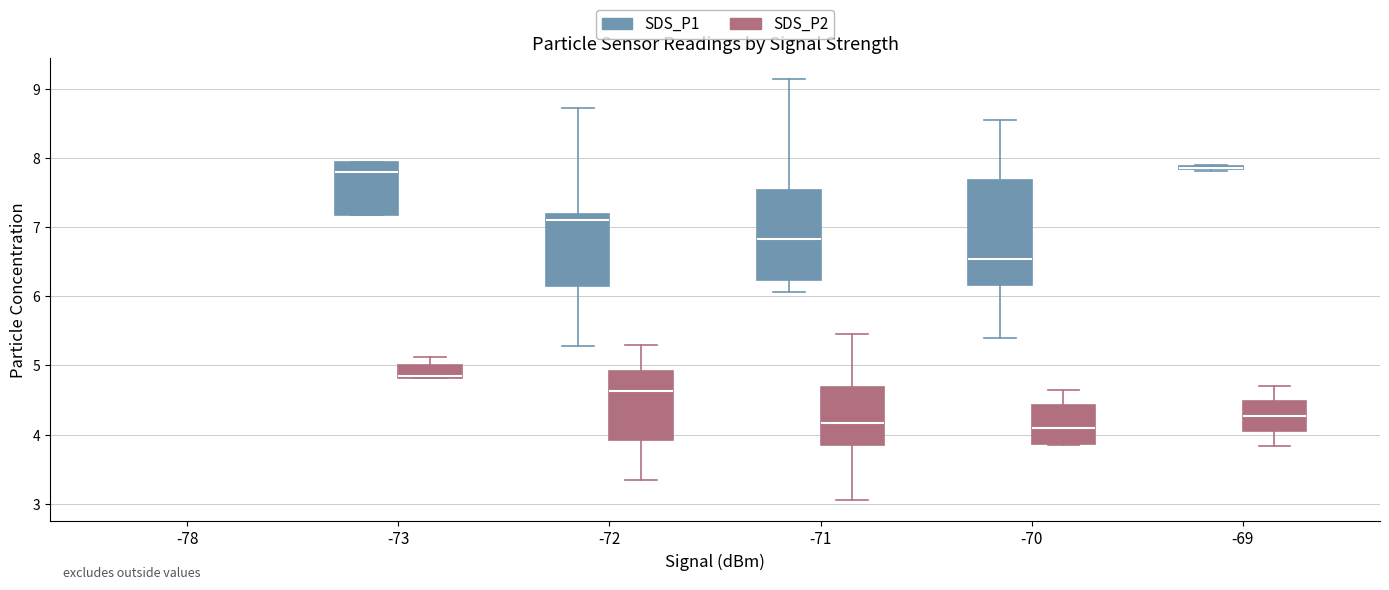

Reading left to right, read every box against the y-axis: the position of its median line, the range the box covers, and the ends of its whiskers. The values are not printed on the chart, so give them approximately, as read against the axis.

-78 (SDS_P1): box collapsed to a line at 6.4, whiskers 6.4 to 6.4
-78 (SDS_P2): box collapsed to a line at 3.9, whiskers 3.9 to 3.9
-73 (SDS_P1): median 7.8, box 7.2 to 8.0, whiskers 7.2 to 8.0
-73 (SDS_P2): median 4.9, box 4.8 to 5.0, whiskers 4.8 to 5.1
-72 (SDS_P1): median 7.1, box 6.1 to 7.2, whiskers 5.3 to 8.7
-72 (SDS_P2): median 4.6, box 3.9 to 4.9, whiskers 3.4 to 5.3
-71 (SDS_P1): median 6.8, box 6.2 to 7.5, whiskers 6.1 to 9.2
-71 (SDS_P2): median 4.2, box 3.9 to 4.7, whiskers 3.1 to 5.5
-70 (SDS_P1): median 6.5, box 6.2 to 7.7, whiskers 5.4 to 8.6
-70 (SDS_P2): median 4.1, box 3.9 to 4.4, whiskers 3.9 to 4.7
-69 (SDS_P1): box collapsed to a line at 7.9, whiskers 7.8 to 7.9
-69 (SDS_P2): median 4.3, box 4.0 to 4.5, whiskers 3.8 to 4.7